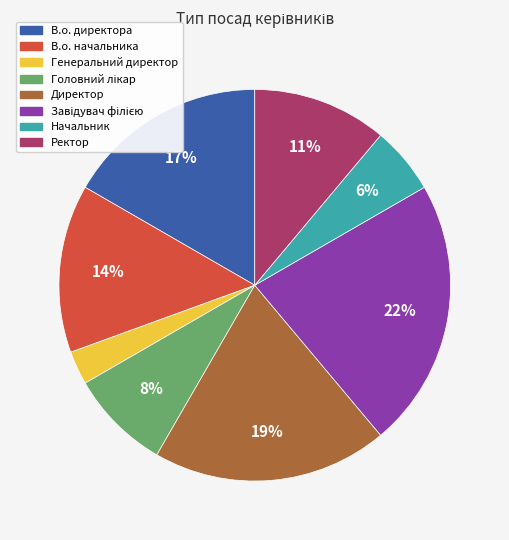

How many segments does this pie chart have?

8